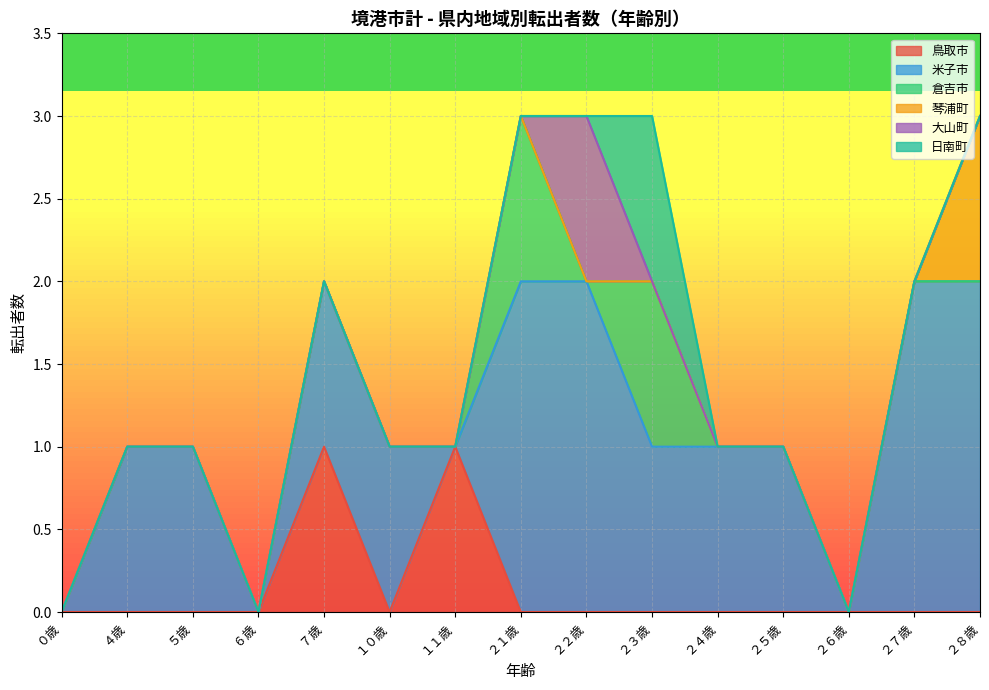

At １１歳, list the series in order from smallest to largest.

米子市, 倉吉市, 琴浦町, 大山町, 日南町, 鳥取市